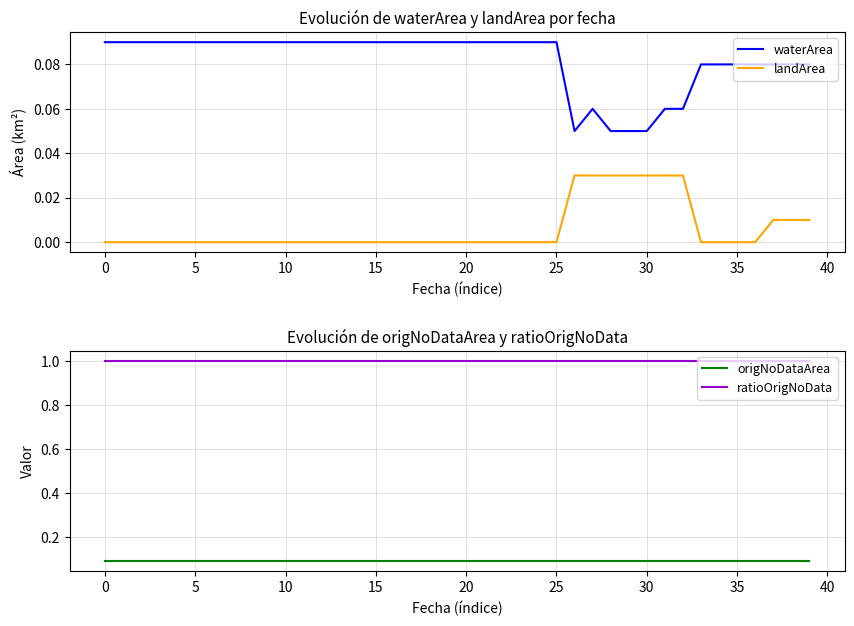

What is the sum of all waterArea values?

3.3